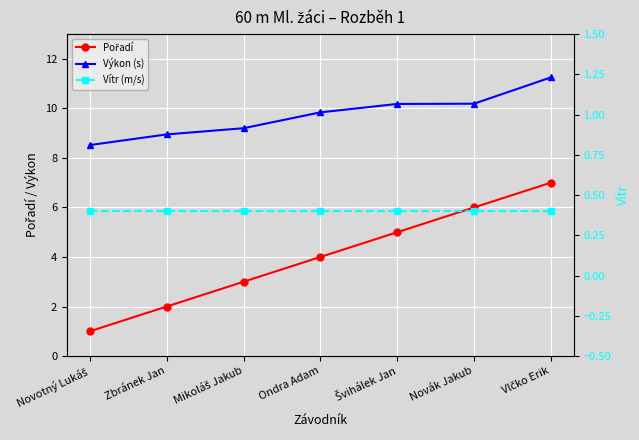

What position from the right is Novák Jakub?

2